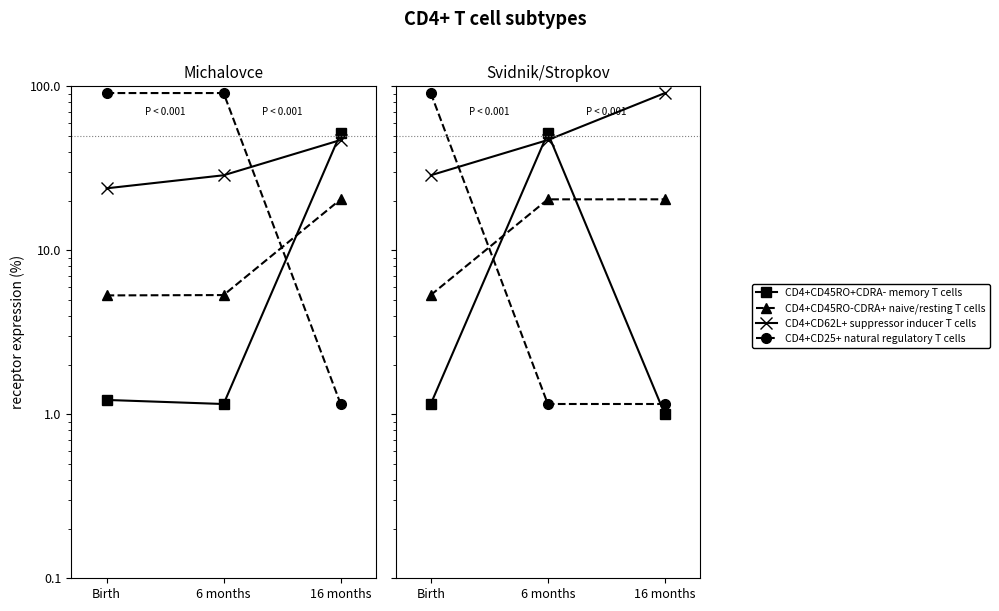

Which has a higher value, 6 months or 16 months?

6 months